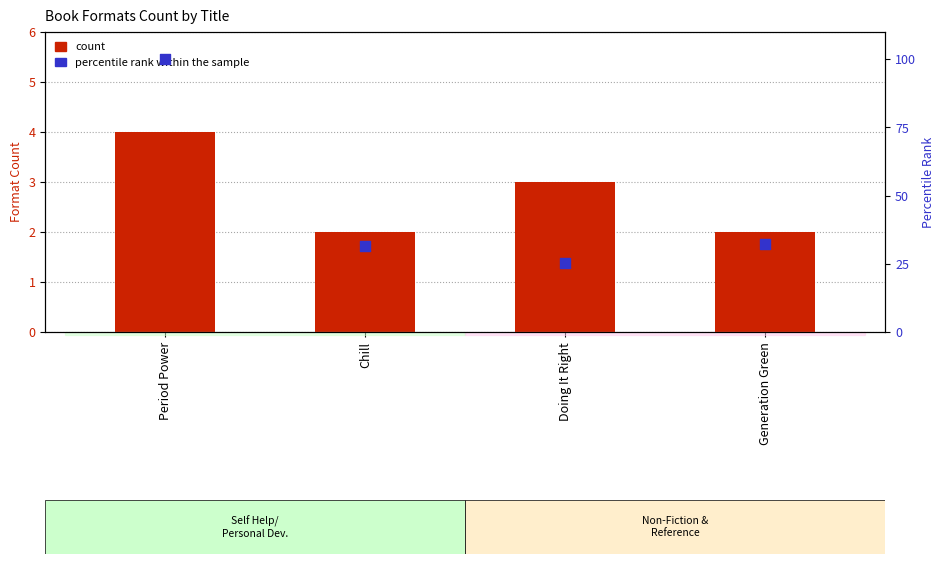

At which category is the sum across all series the highest?

Period Power